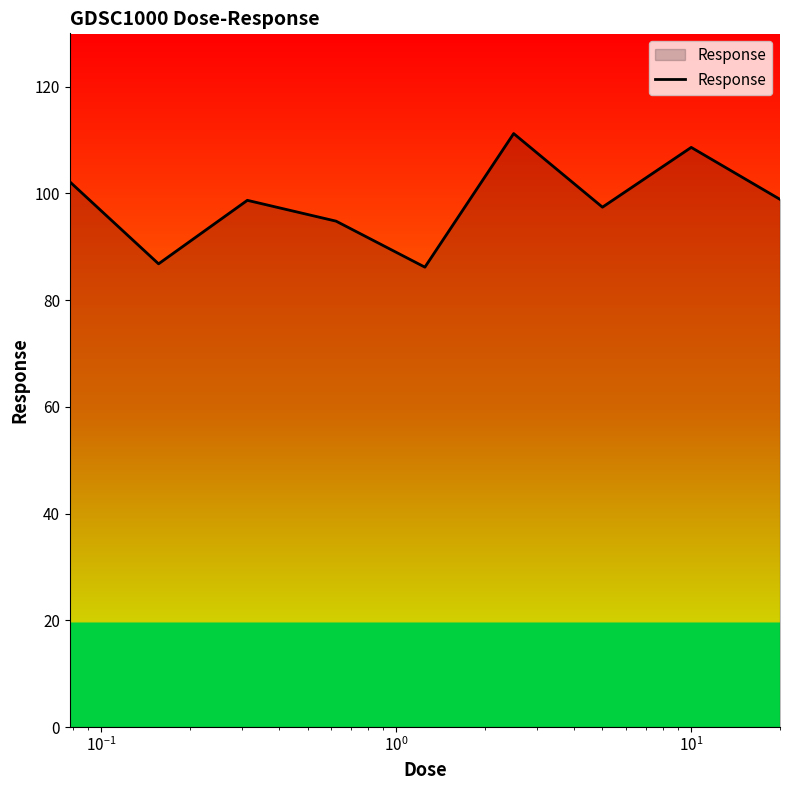

What is the difference between the maximum and minimum values?

25.0